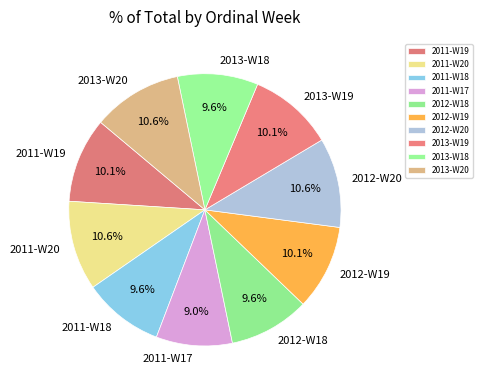

Does any single category account for the majority?

No